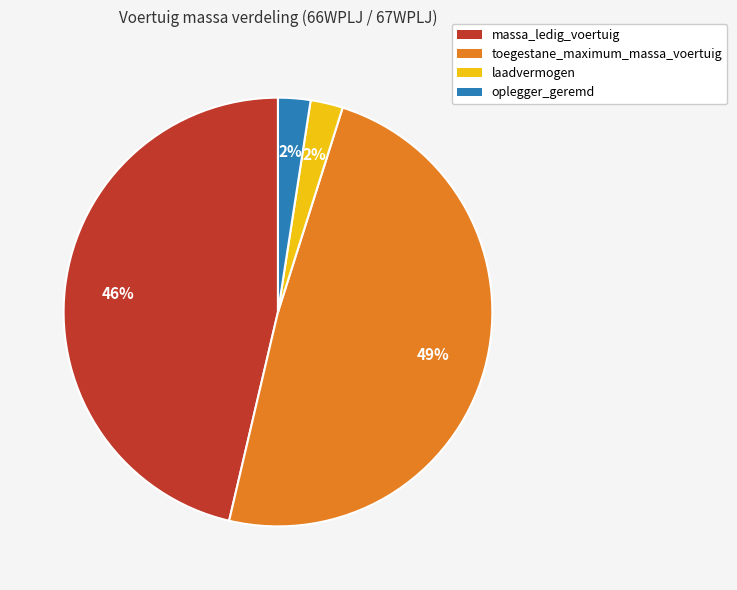

Do massa_ledig_voertuig and oplegger_geremd together represent more than half of the pie?

No